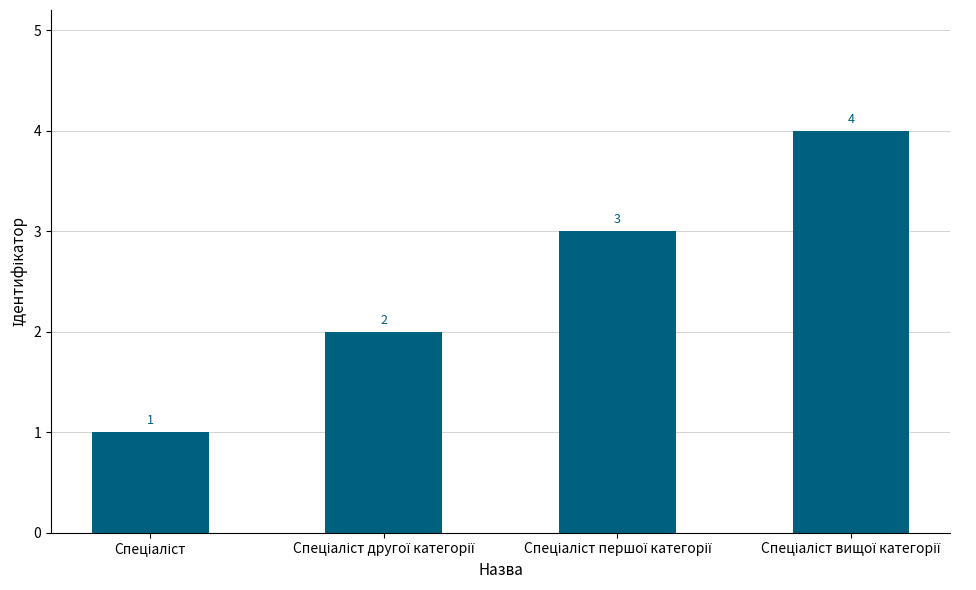

What is the difference between the maximum and minimum values?

3